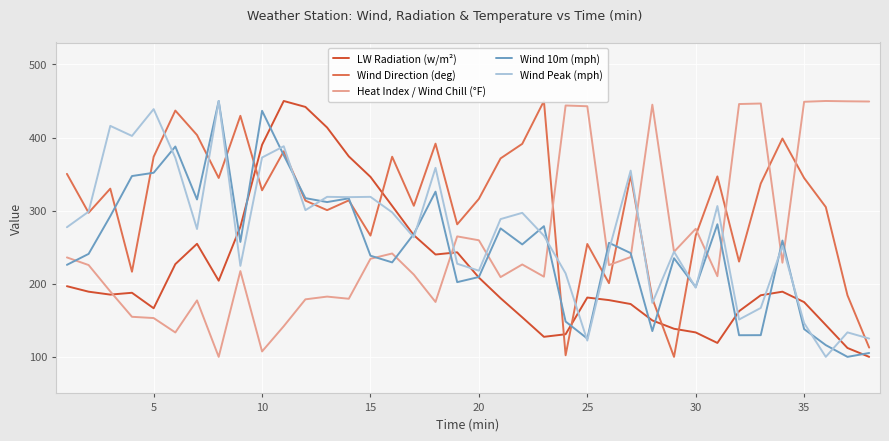

After their last crossing, which series has the higher values: Wind Direction (deg) or LW Radiation (w/m²)?

Wind Direction (deg)